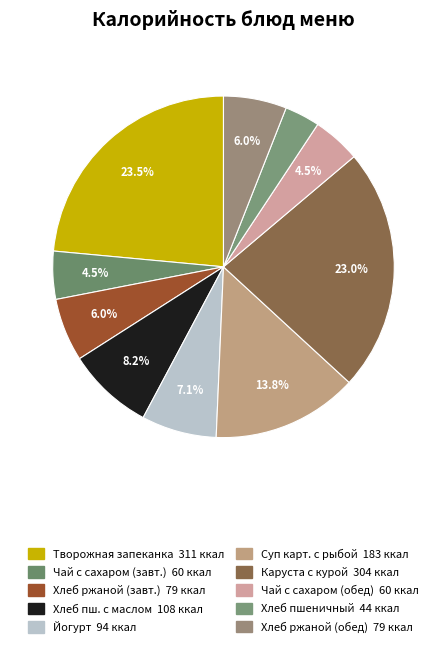

What is the largest slice in the pie chart?

Творожная запеканка со сметаной